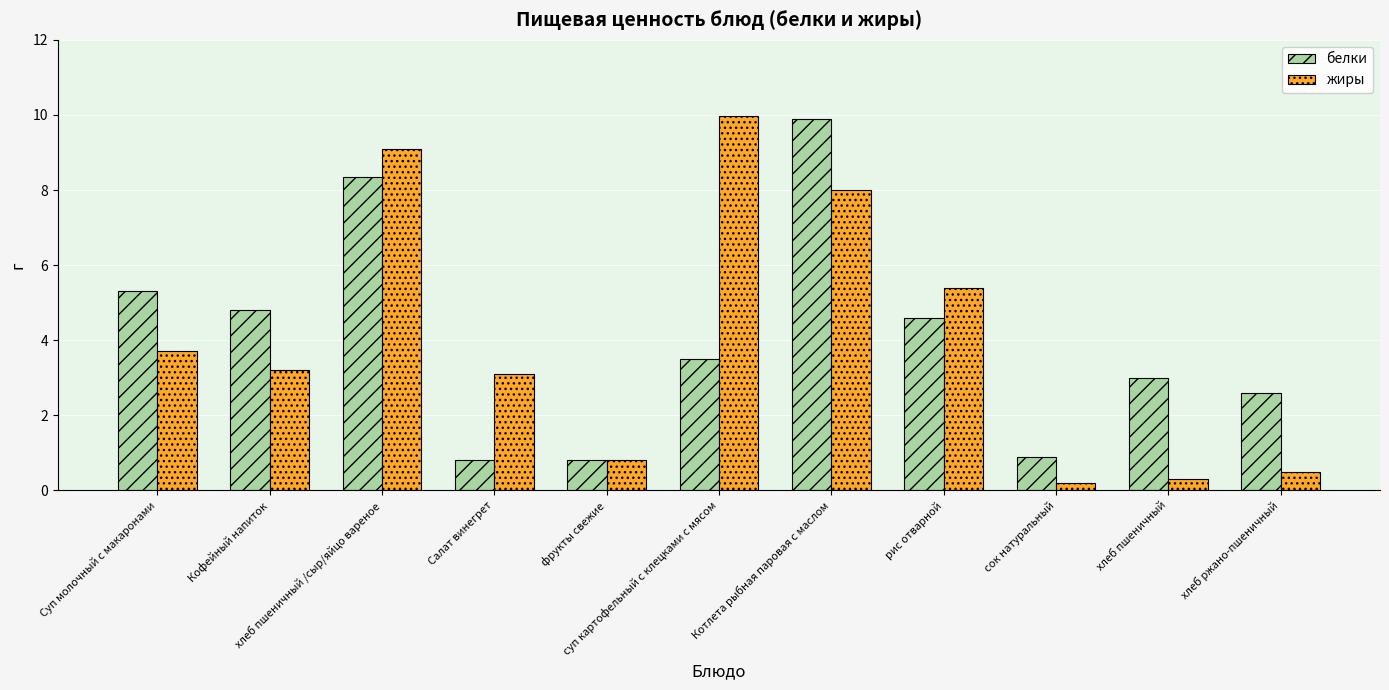

At how many categories does at least one series exceed 6?

3